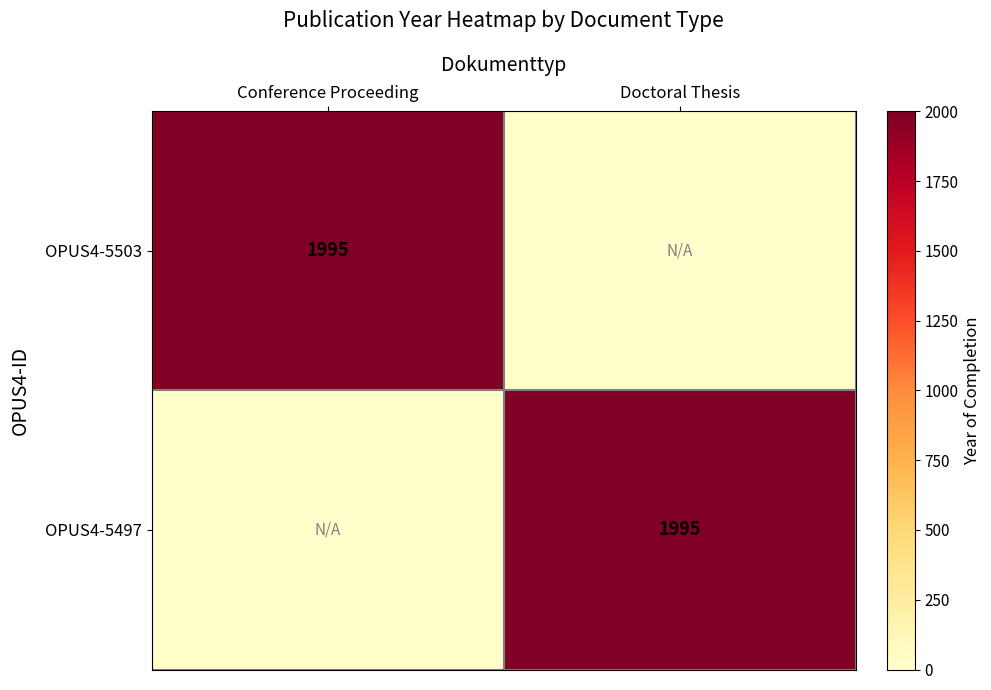

The OPUS4-5503 series shows 1995 at Conference Proceeding. True or false?

True